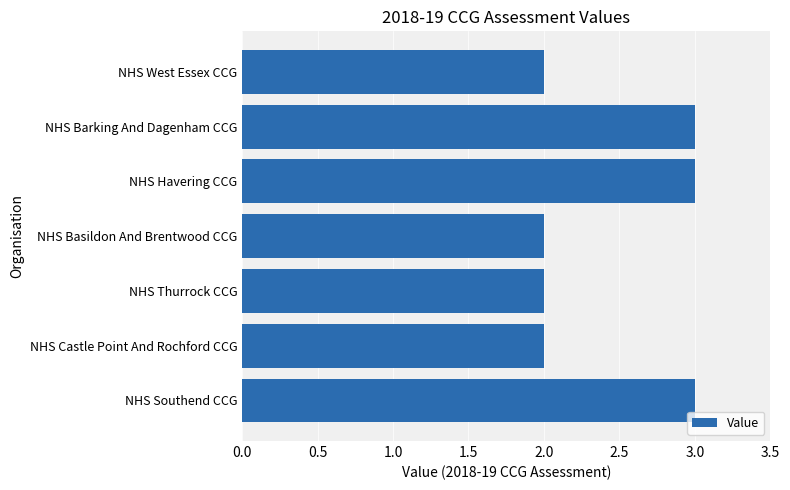

Does the chart contain stacked bars?

No